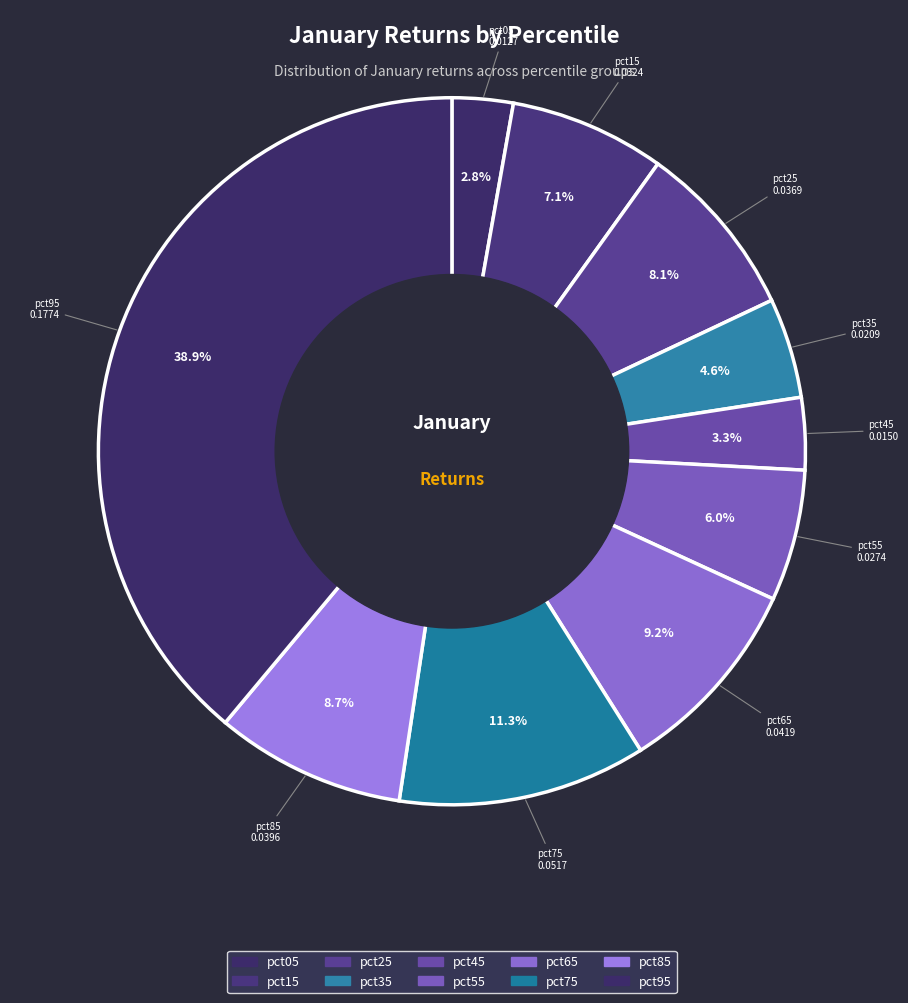

Does pct65 represent more than half of the total?

No